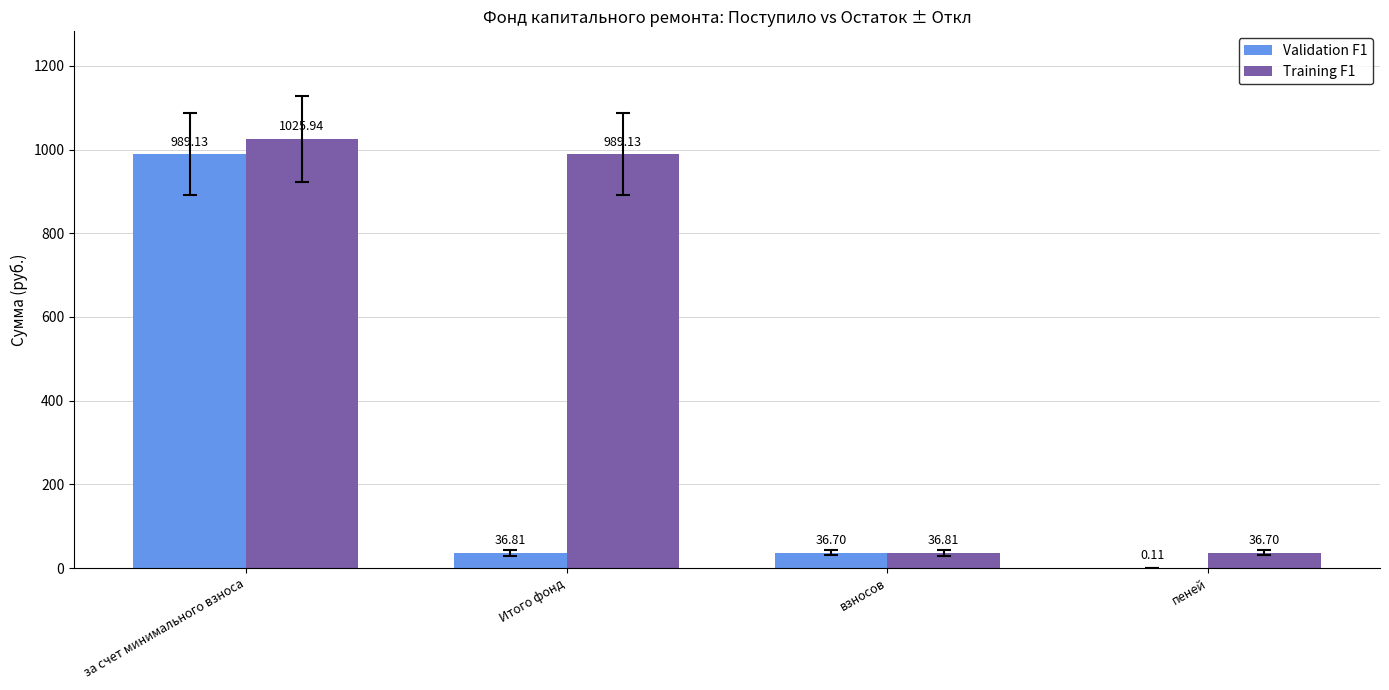

Which series has the largest total across all categories?

Training F1